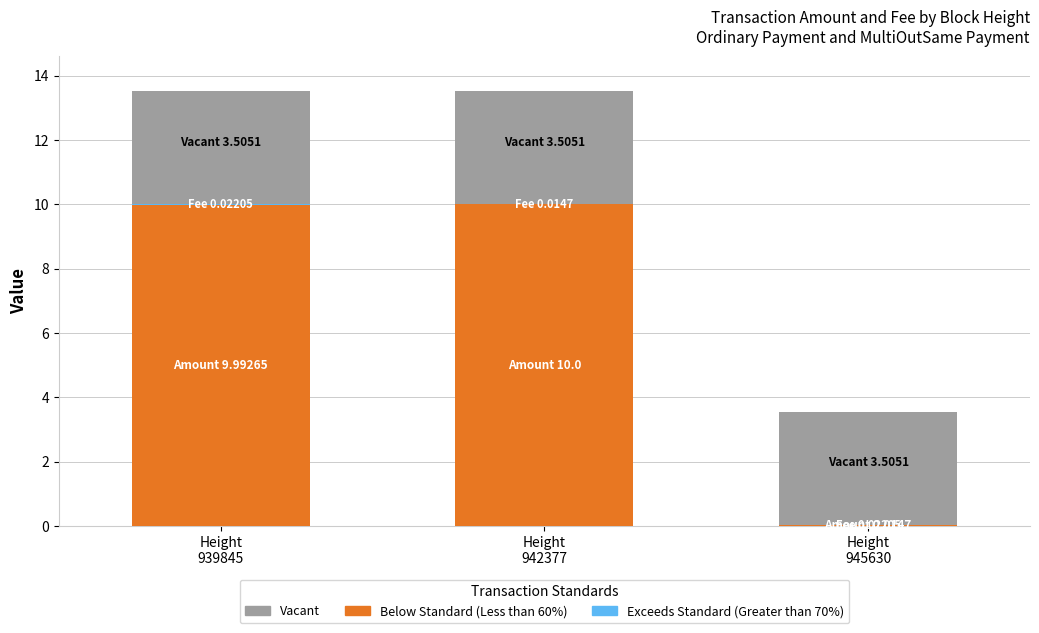

What is the sum of all Amount (Below Standard, Less than 60%) values?

20.0